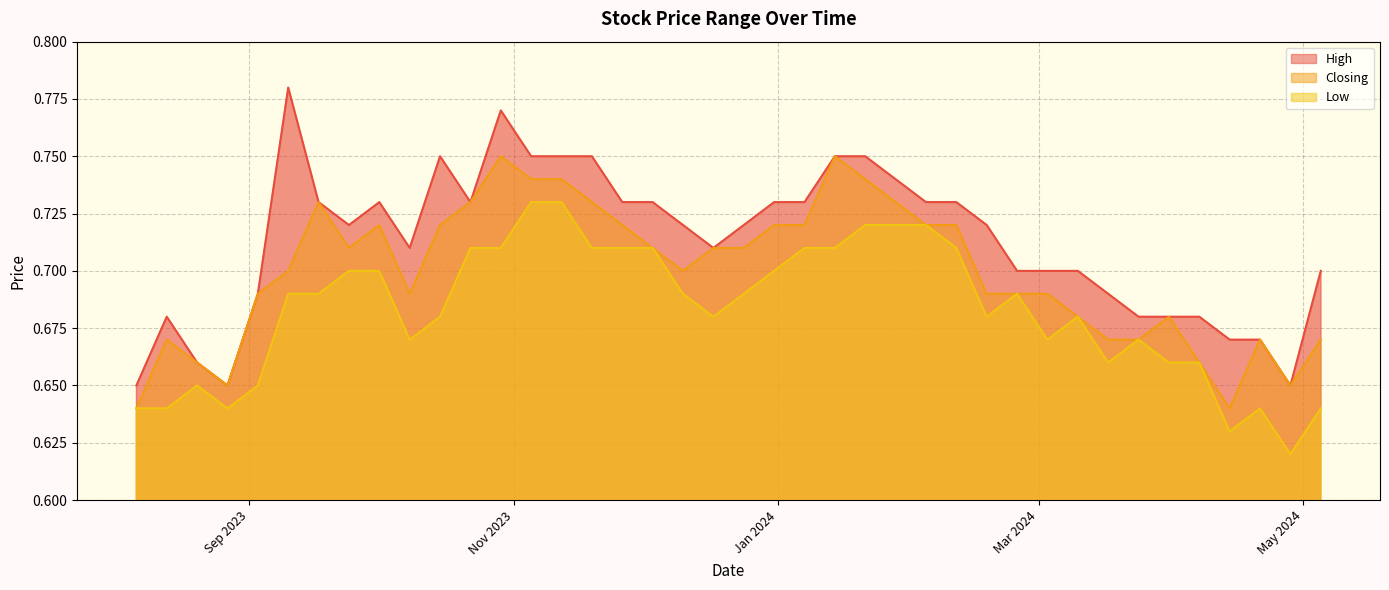

Rank the categories by Closing value from highest to lowest.

14/01/2024, 29/10/2023, 21/01/2024, 12/11/2023, 05/11/2023, 28/01/2024, 19/11/2023, 22/10/2023, 17/09/2023, 11/02/2024, 04/02/2024, 07/01/2024, 31/12/2023, 26/11/2023, 15/10/2023, 01/10/2023, 24/12/2023, 17/12/2023, 03/12/2023, 24/09/2023, 10/12/2023, 10/09/2023, 03/03/2024, 25/02/2024, 18/02/2024, 08/10/2023, 03/09/2023, 31/03/2024, 10/03/2024, 05/05/2024, 21/04/2024, 24/03/2024, 17/03/2024, 13/08/2023, 07/04/2024, 20/08/2023, 28/04/2024, 27/08/2023, 14/04/2024, 06/08/2023